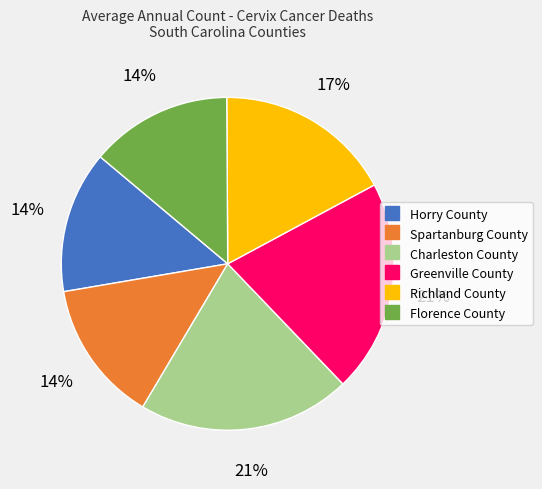

Is the sum of Spartanburg County and Greenville County greater than half?

No